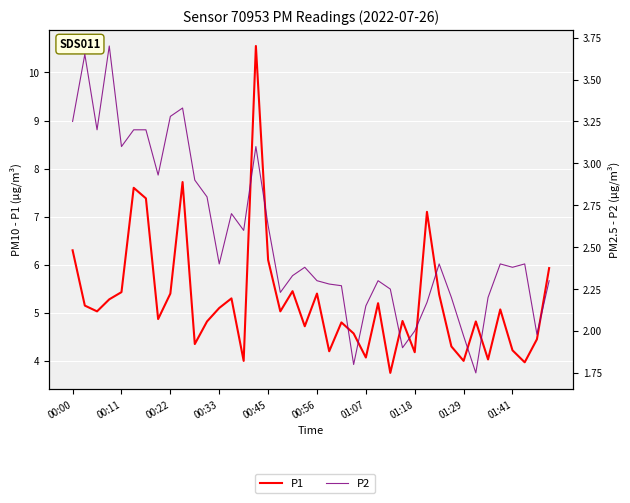

How many data points in P1 are above 5?

21